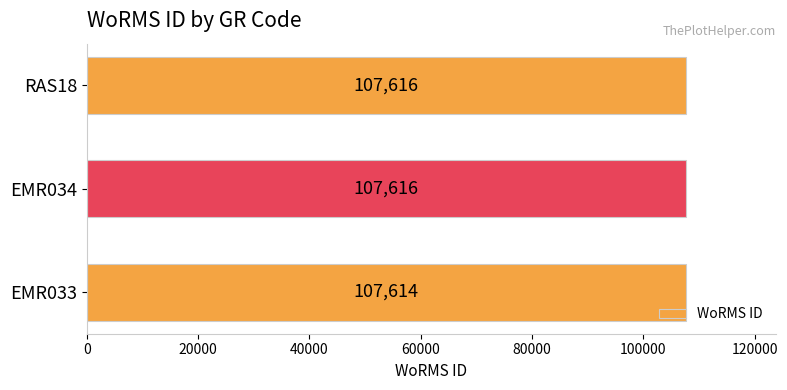

At which label is the value closest to 107615?

EMR033